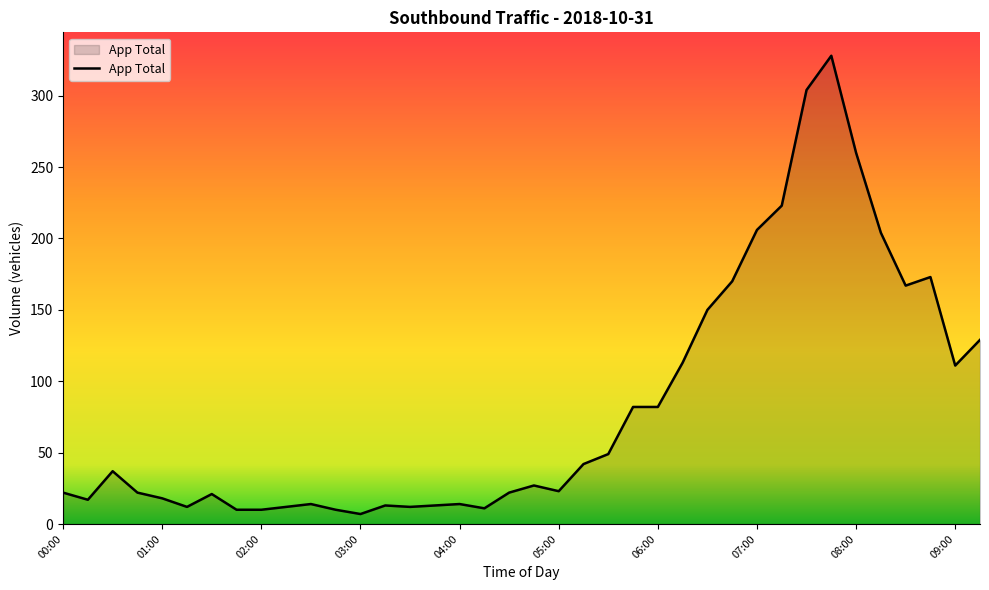

What is the greatest value displayed?

328